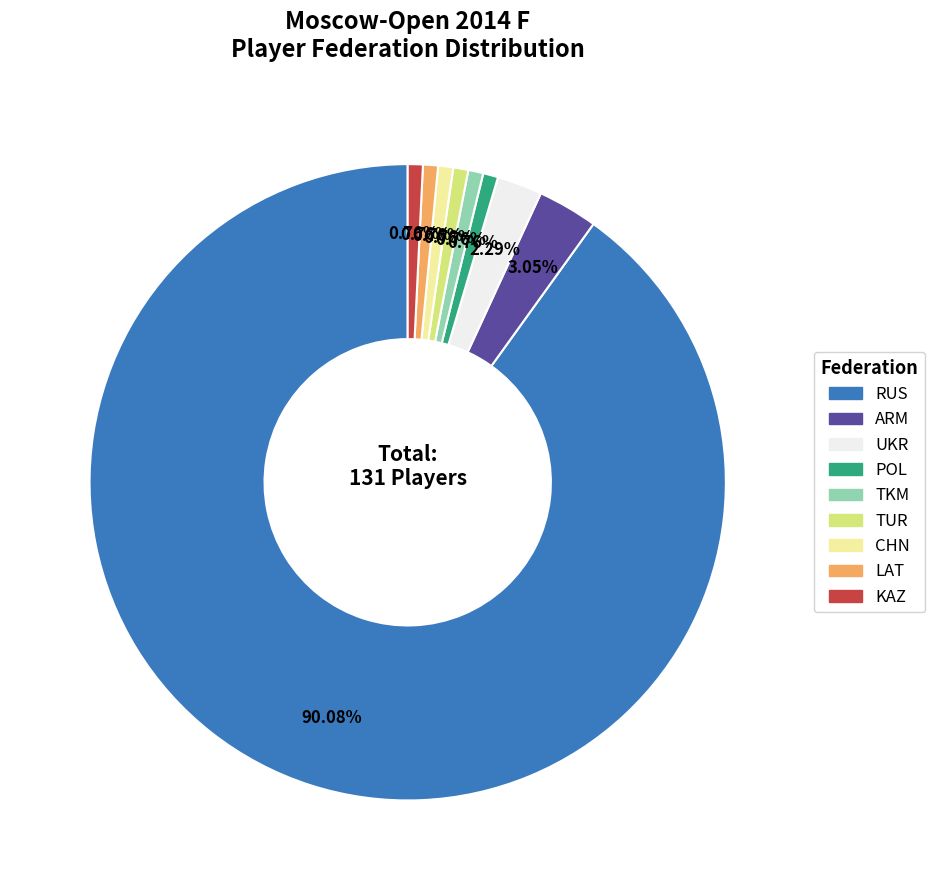

Count the number of slices in the pie.

9